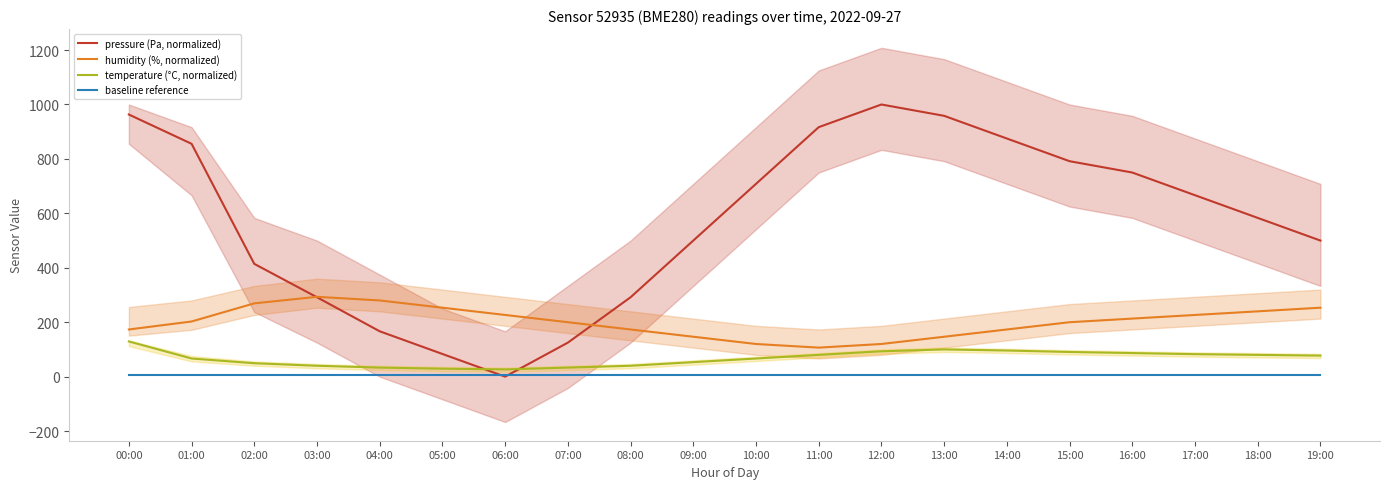

Which series has the largest total across all categories?

pressure (Pa, normalized)